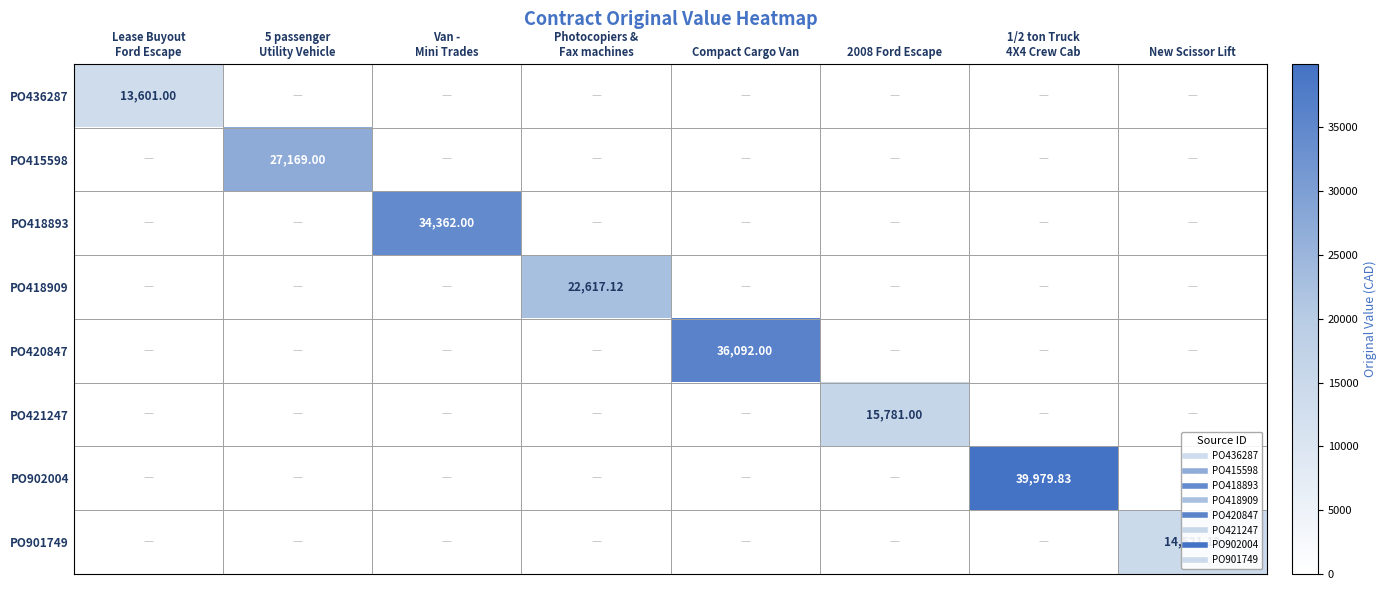

What is the maximum value shown in the chart?

39979.8